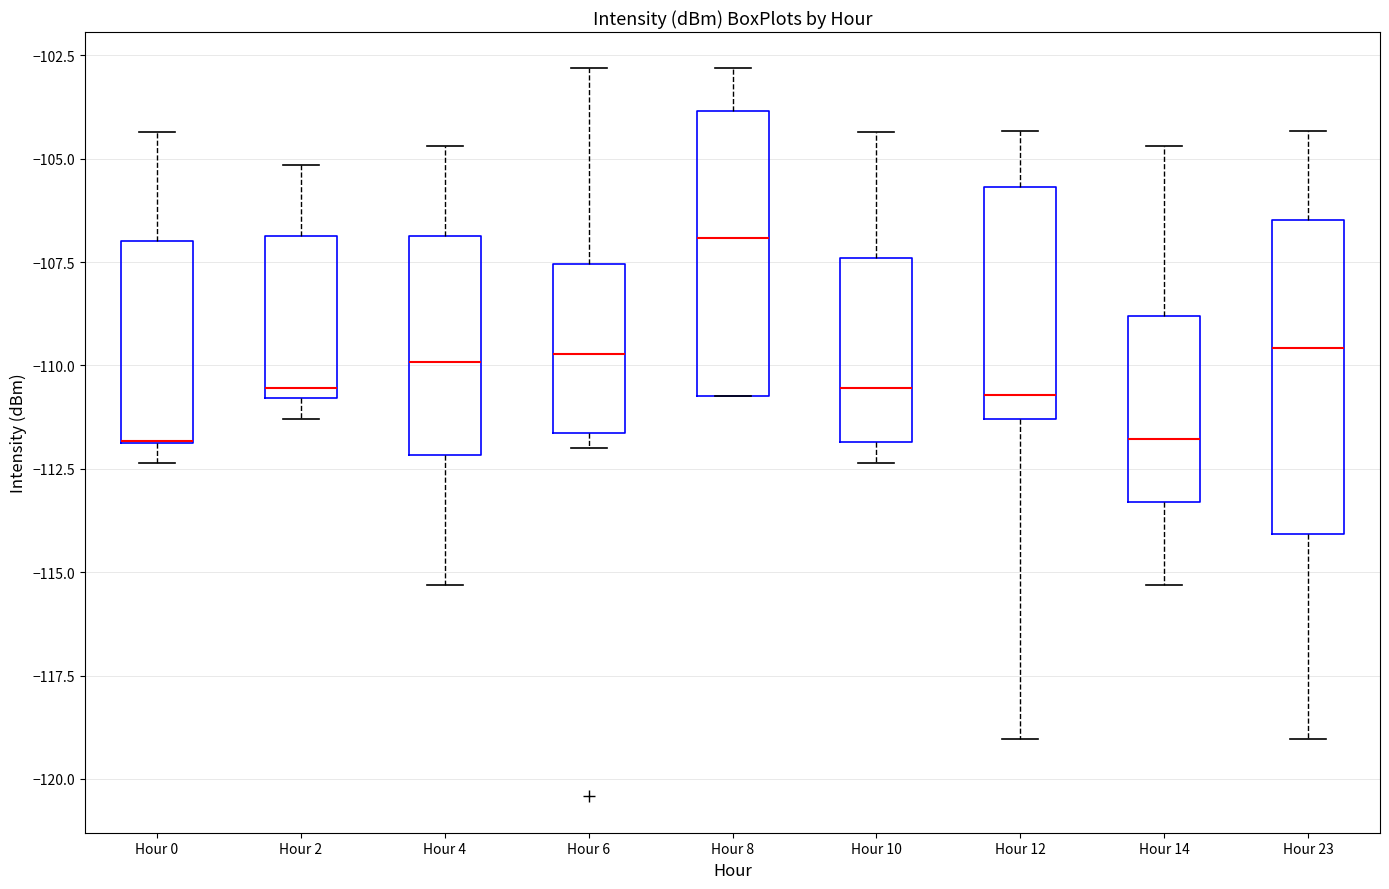

Where does the upper whisker of the box for Hour 14 end on the y-axis? The values are not printed on the chart, so give them approximately, as read against the axis.

-104.5